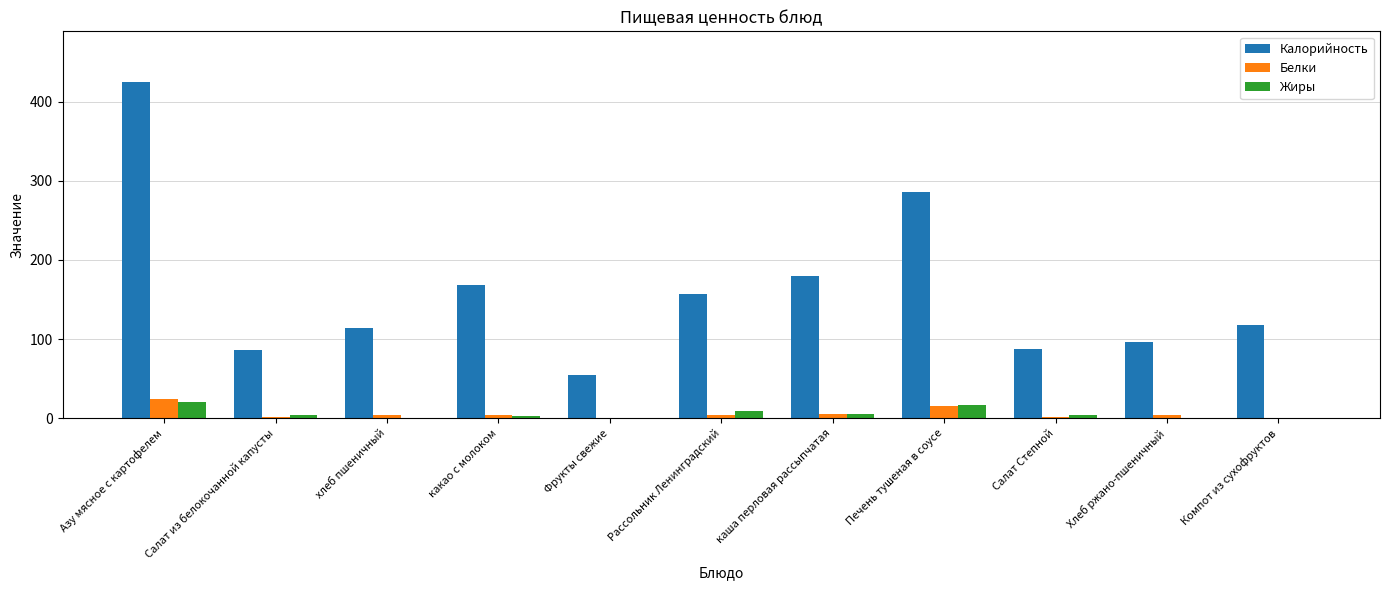

Which category has the highest value across all series?

Азу мясное с картофелем